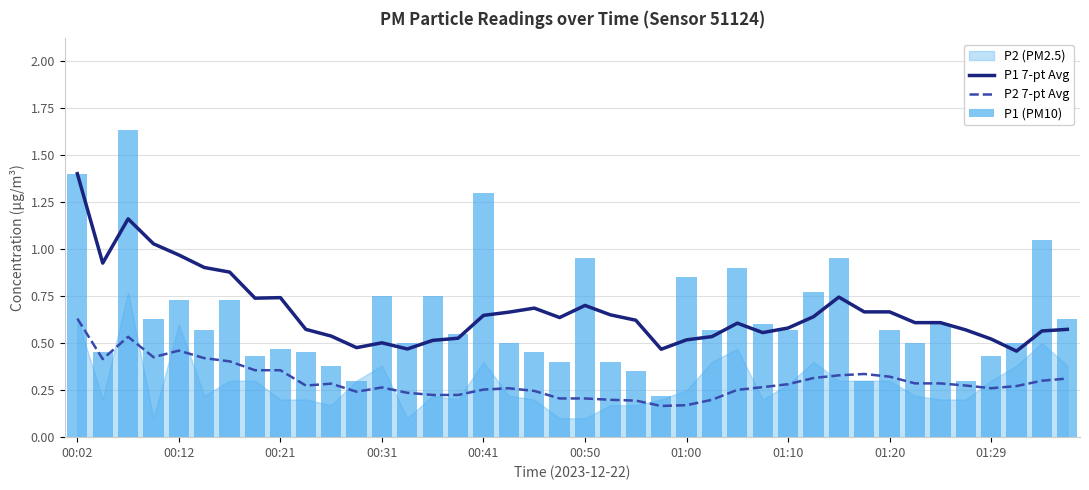

The P1 7-pt Avg series shows 0.9 at 29. True or false?

False